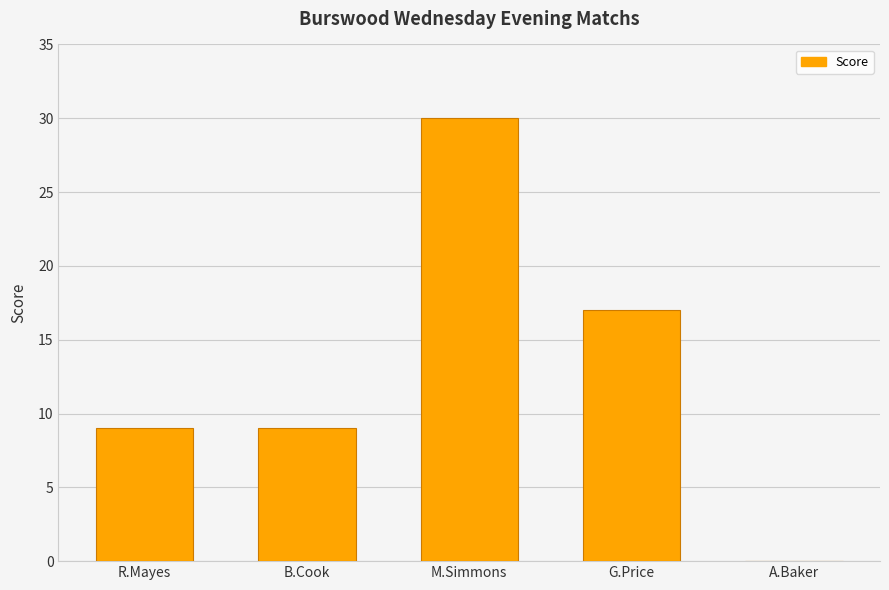

Which category has the highest value across all series?

M.Simmons